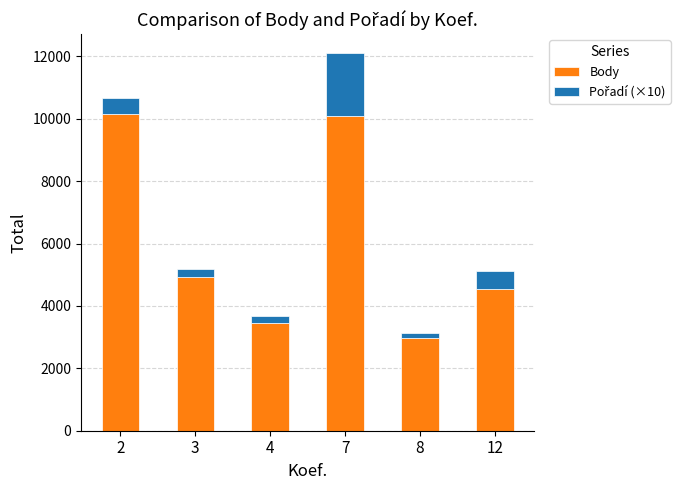

How many bars are there in total?

6